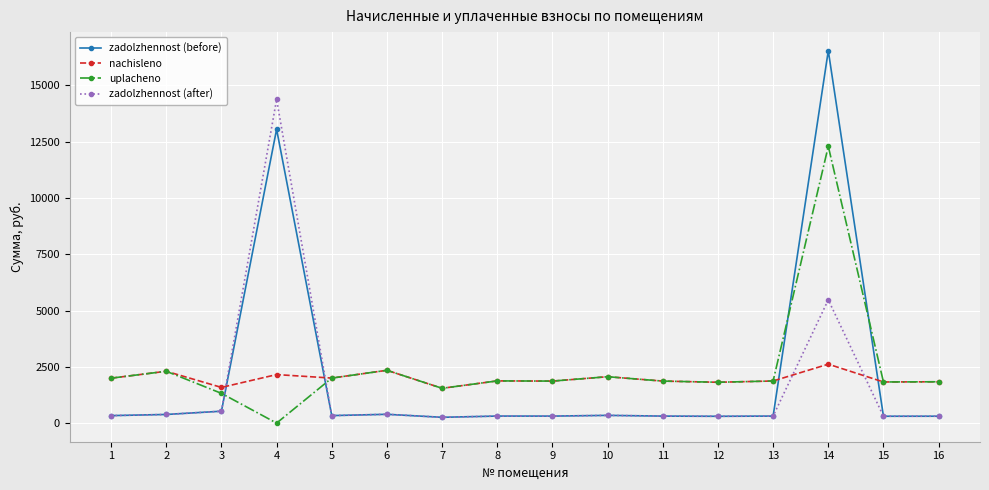

List the series in order of their peak value, highest first.

zadolzhennost (before), zadolzhennost (after), uplacheno, nachisleno